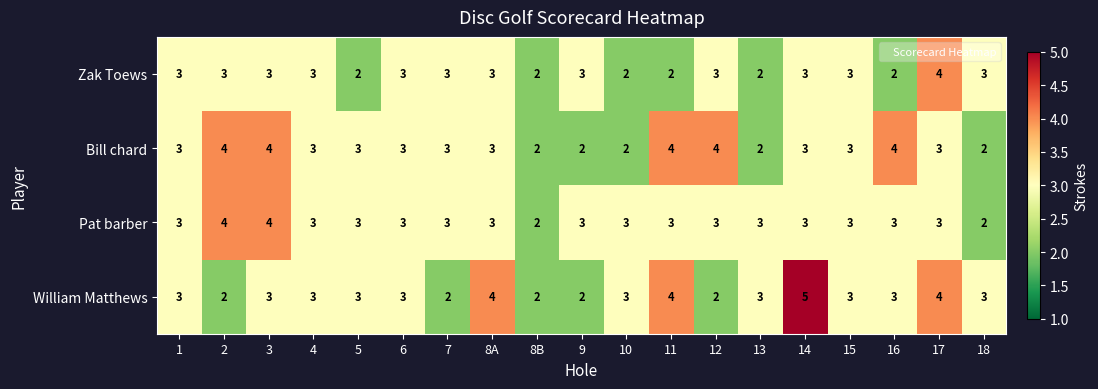

How many Bill chard values are between 2 and 4?

19